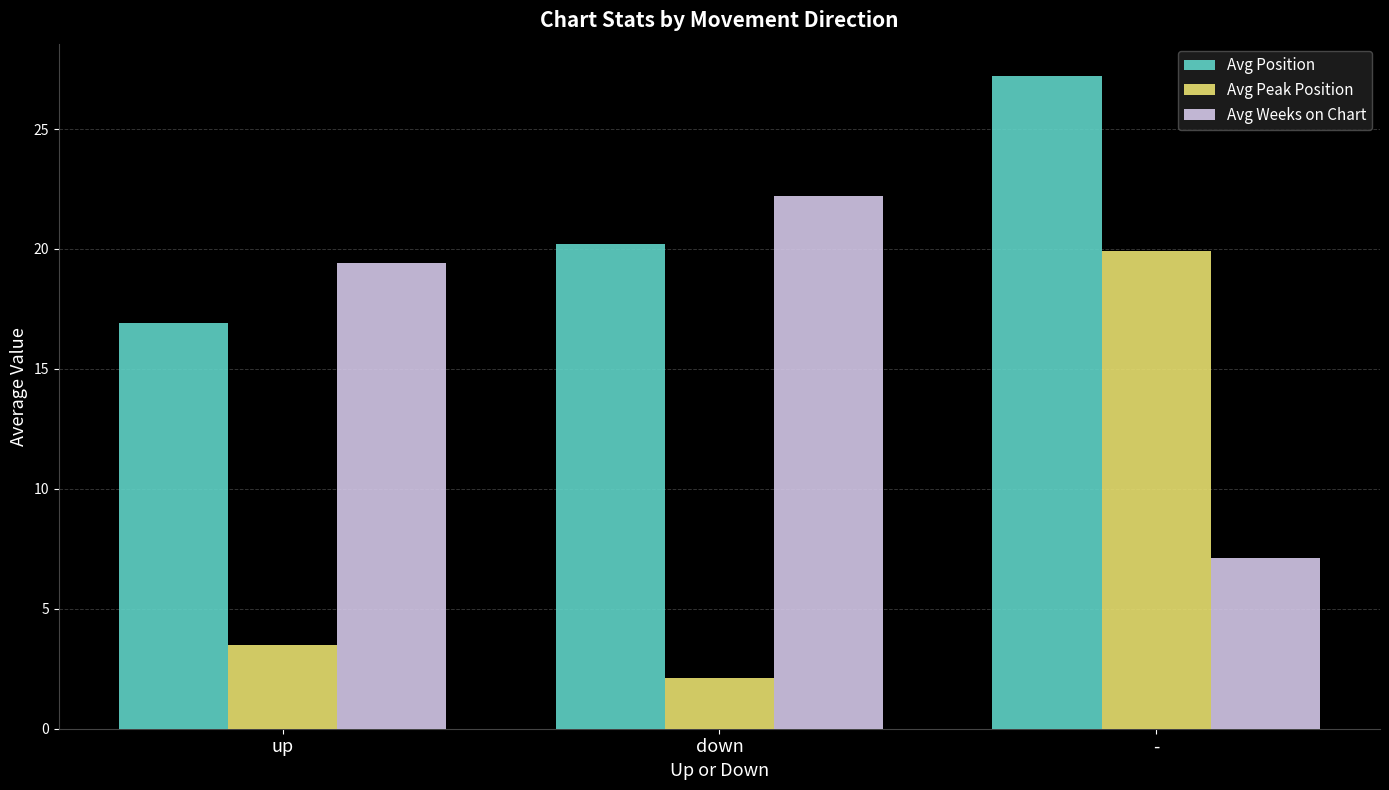

Does the chart contain stacked bars?

No